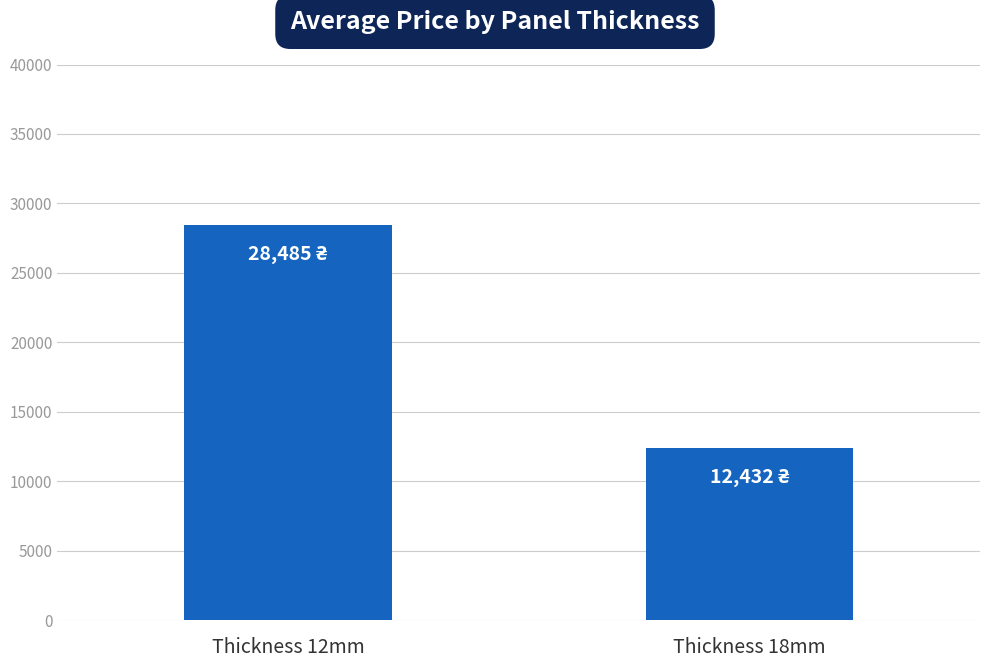

Does the chart contain stacked bars?

No